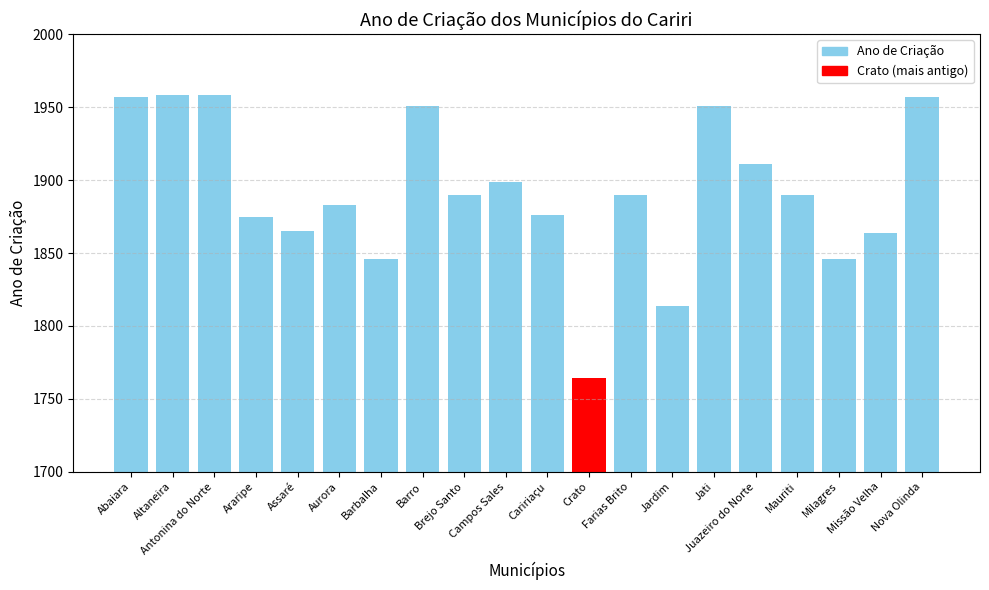

What value does the data have at Juazeiro do Norte, to the nearest 10?

1910